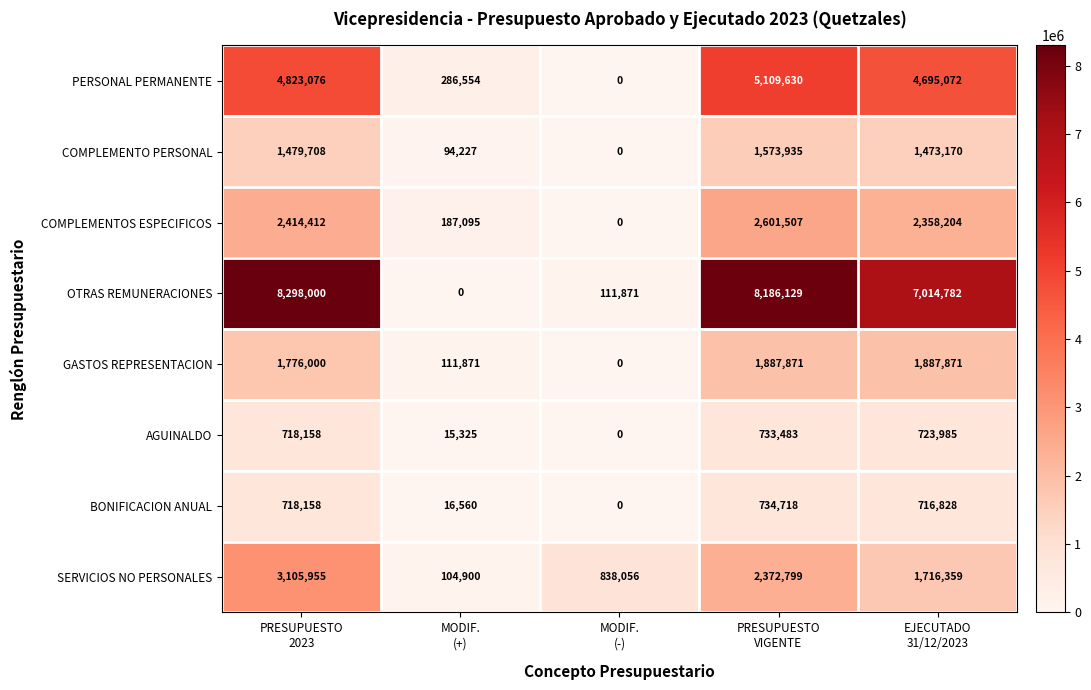

How many data points does each series have?

5